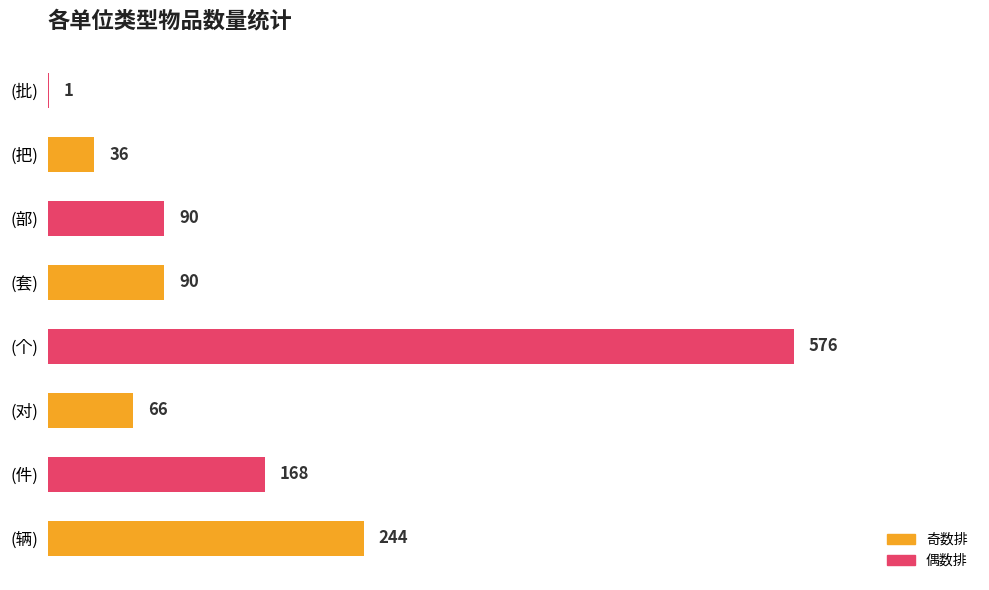

Which has a higher value, (对) or (批)?

(对)